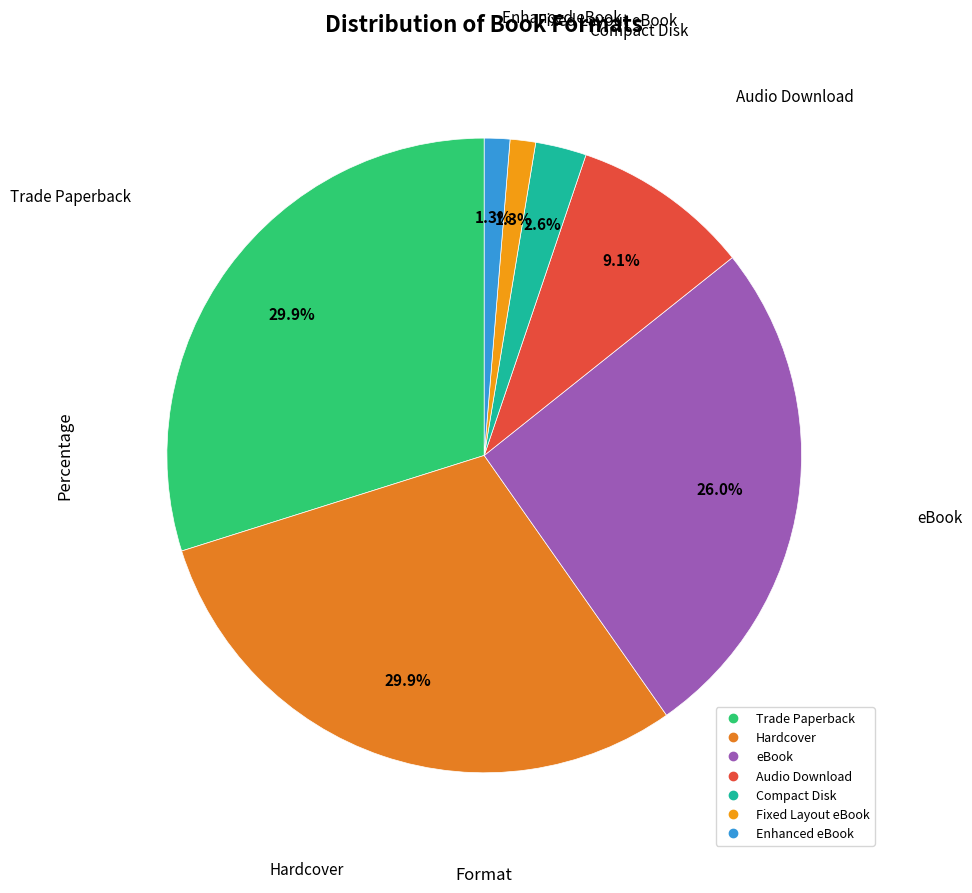

Is there a majority slice in this chart?

No